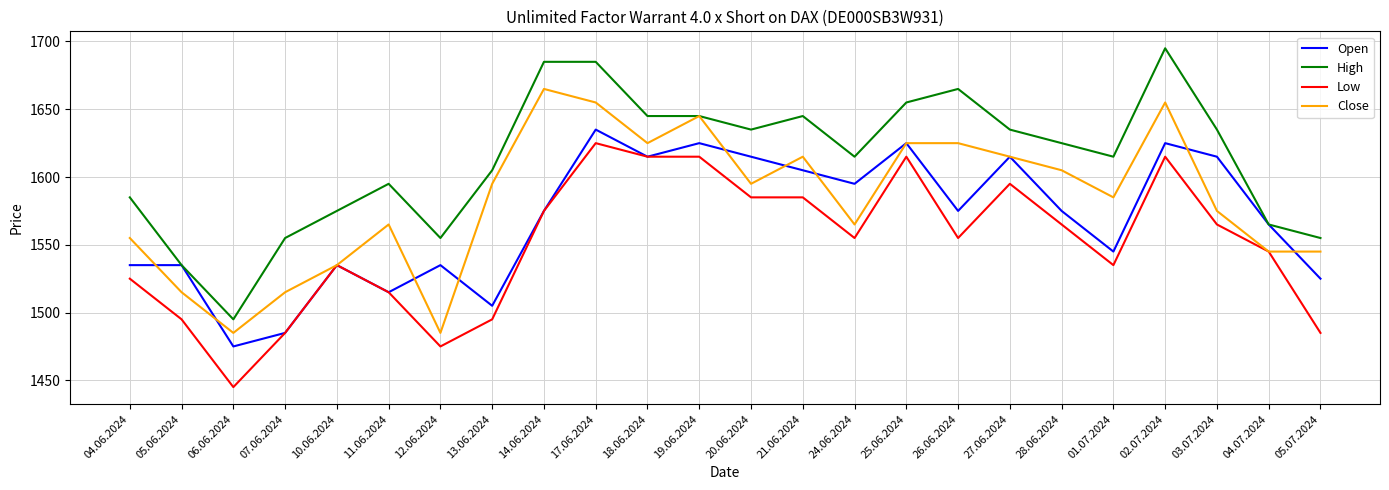

Which category has the highest value across all series?

02.07.2024